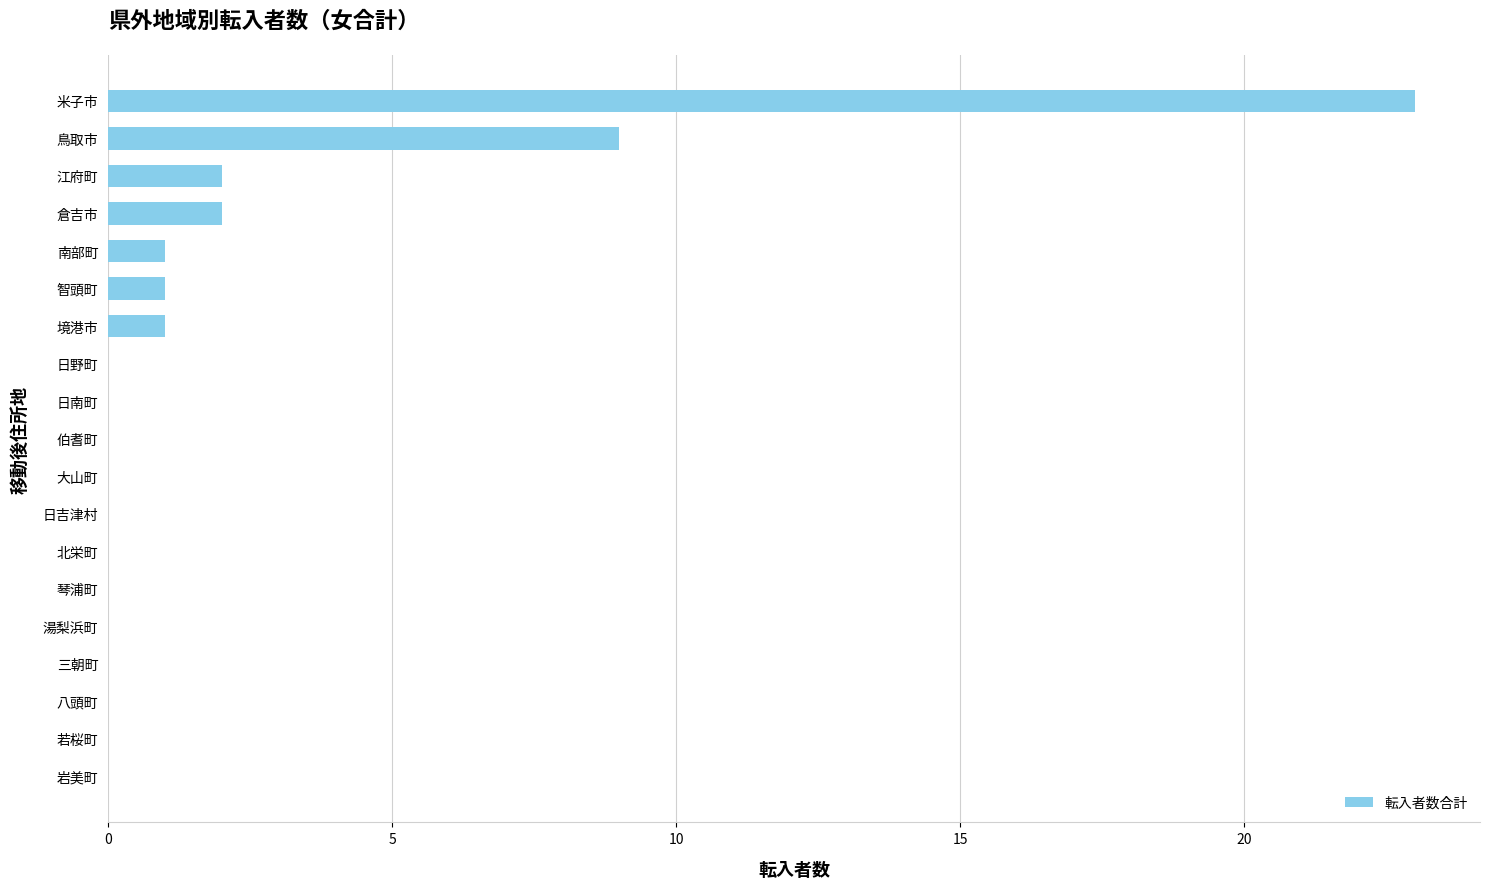

What is the average value?

2